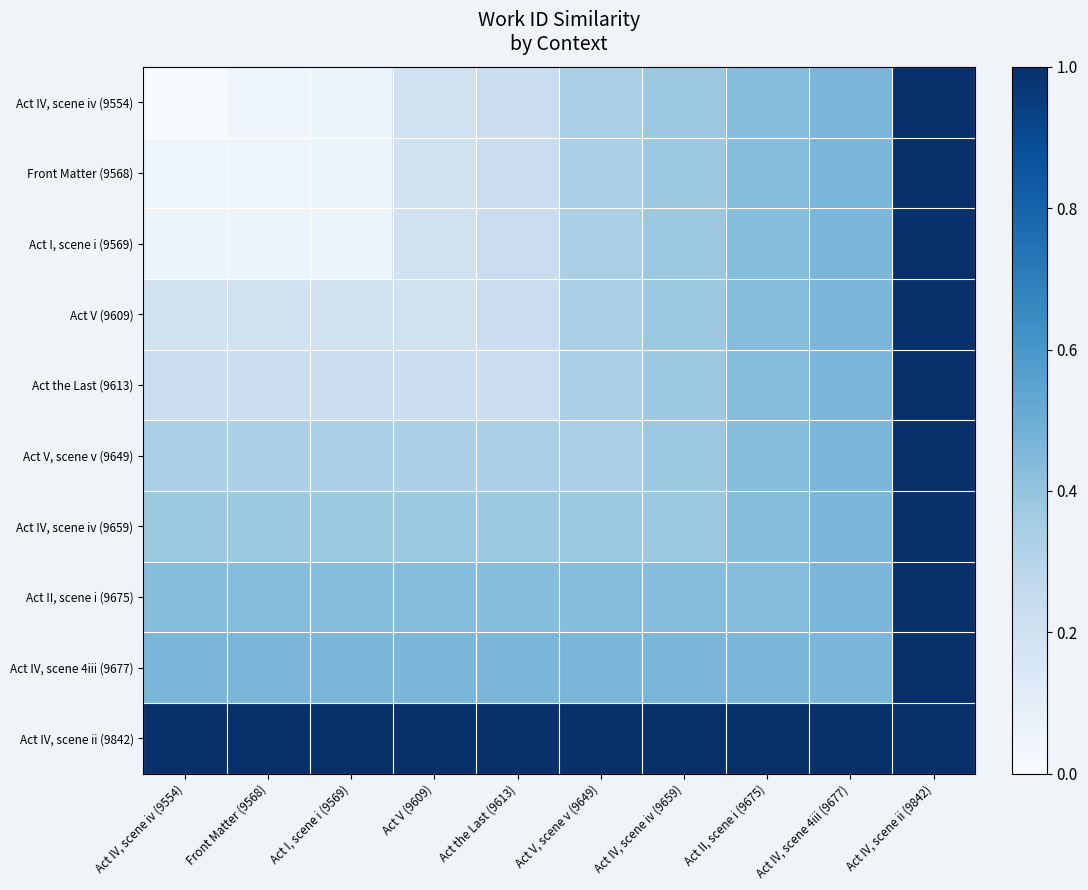

What is the total value across all series at Act IV, scene 4iii (9677)?

5.2